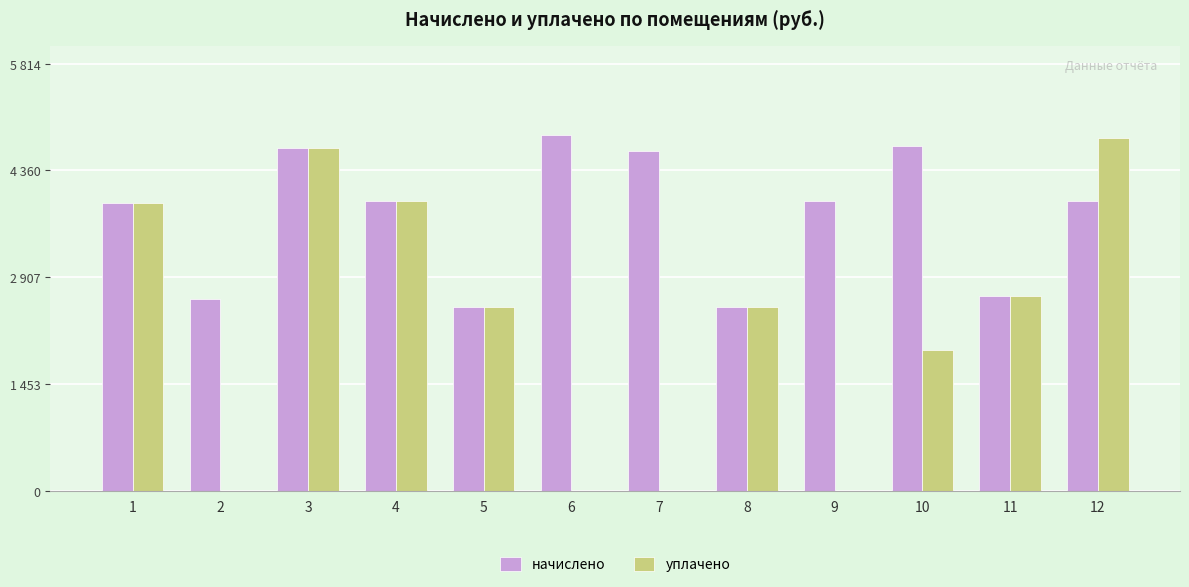

Reading left to right, list all the values displayed in this chart.

начислено: 1=3919.1	2=2612.6	3=4671.5	4=3943.8	5=2497.0	6=4845.0	7=4630.1	8=2497.0	9=3943.8	10=4696.2	11=2654.0	12=3943.8
уплачено: 1=3919.1	2=0.0	3=4671.5	4=3943.8	5=2497.0	6=0.0	7=0.0	8=2497.0	9=0.0	10=1910.2	11=2654.0	12=4800.0